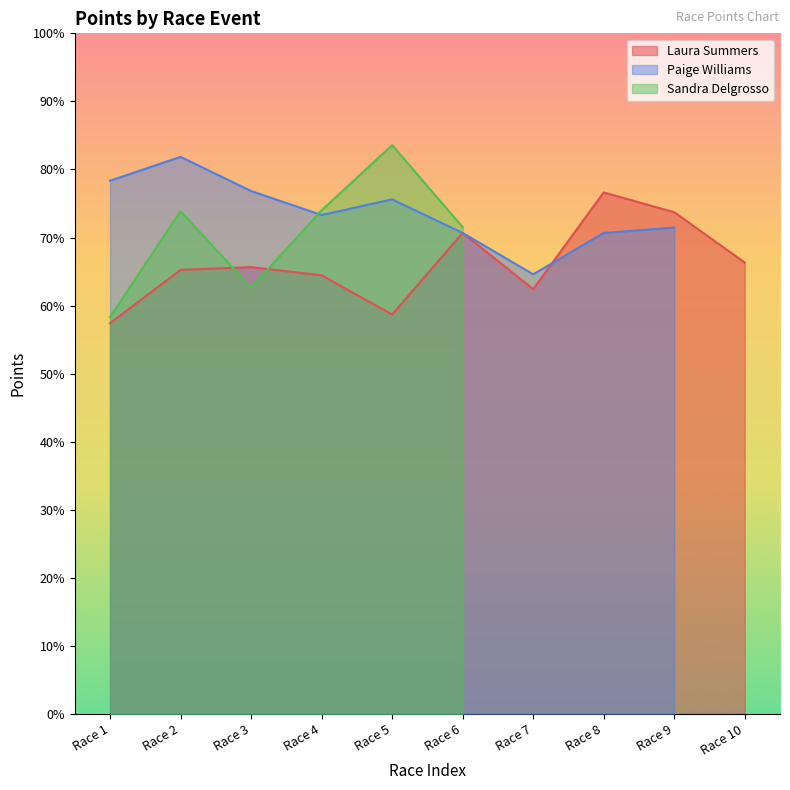

Is it true that Laura Summers equals 686.7 at Race 7?

False